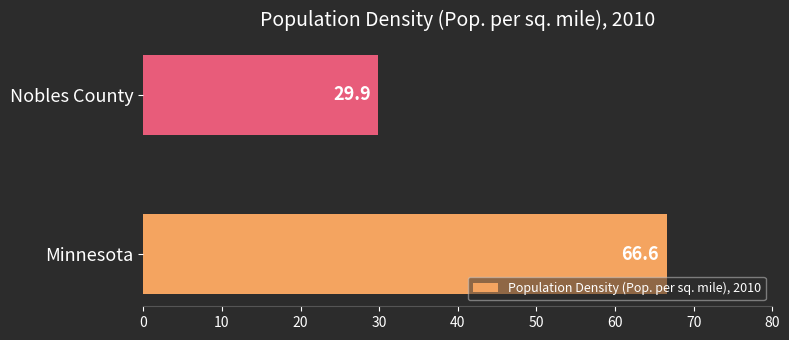

Rank the categories by value from lowest to highest.

Nobles County, Minnesota